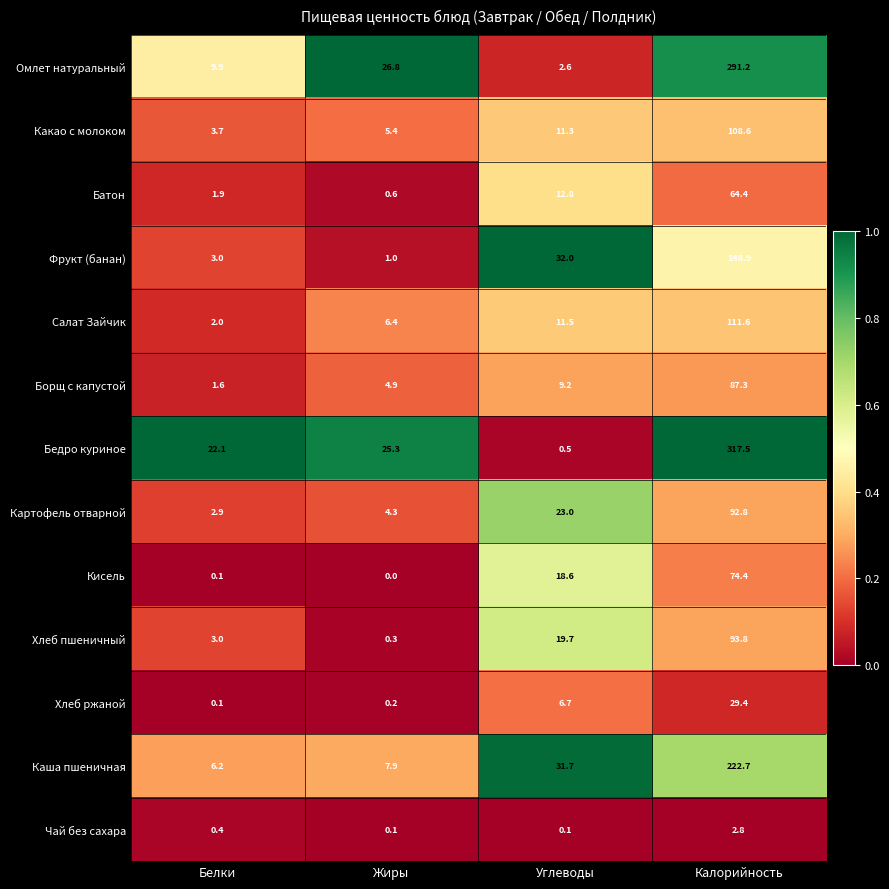

The Картофель отварной series shows 23.0 at Углеводы. True or false?

True